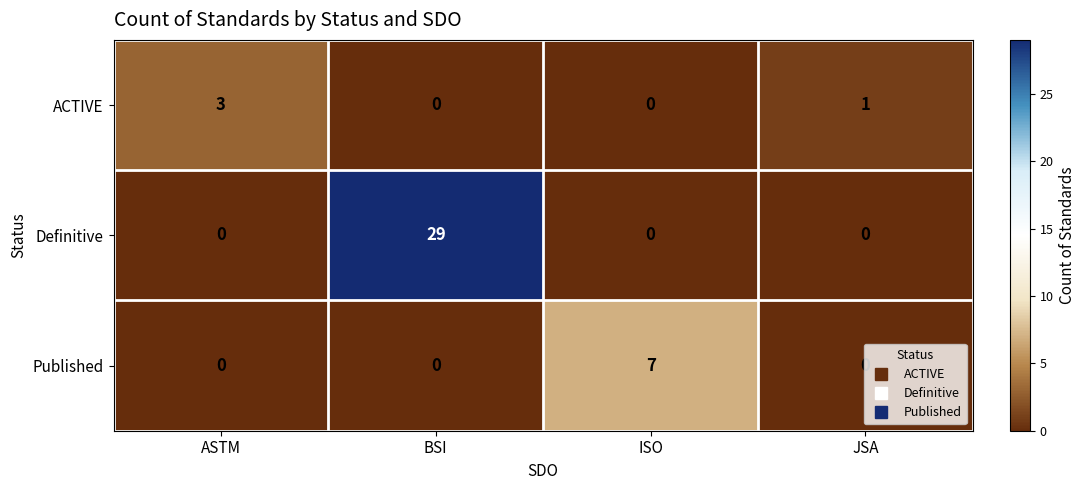

Which series has the widest spread of values?

Definitive